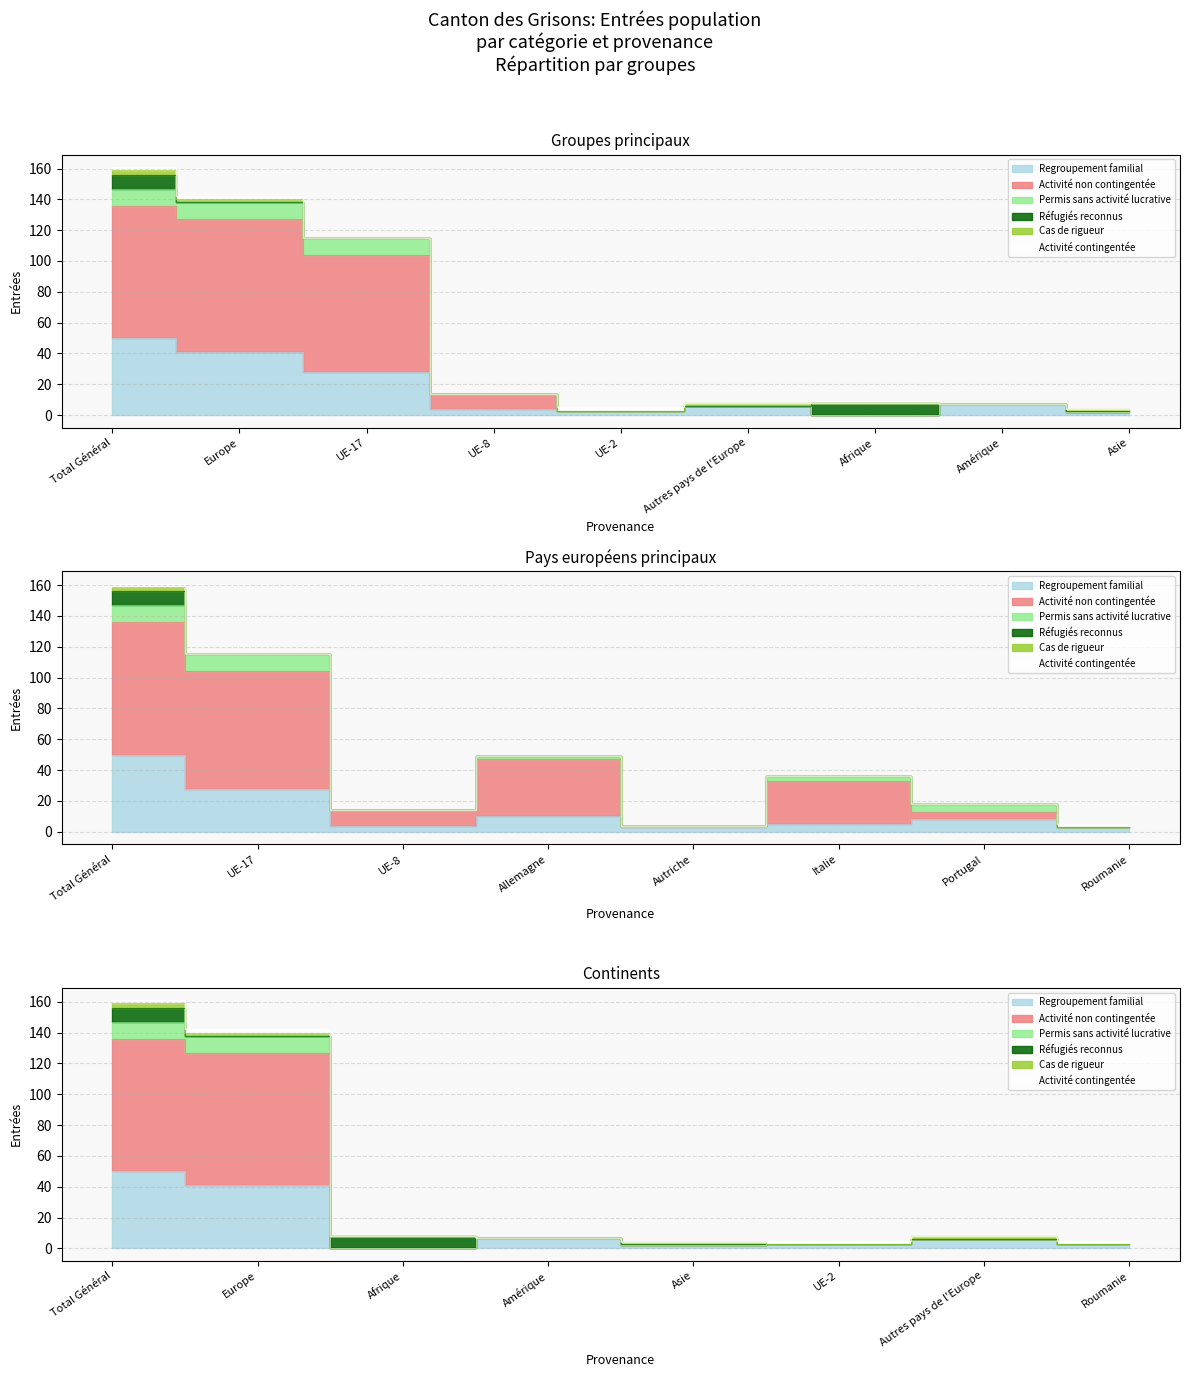

What is the value of the Activité lucrative contingentée point at the 5th from the left?

2